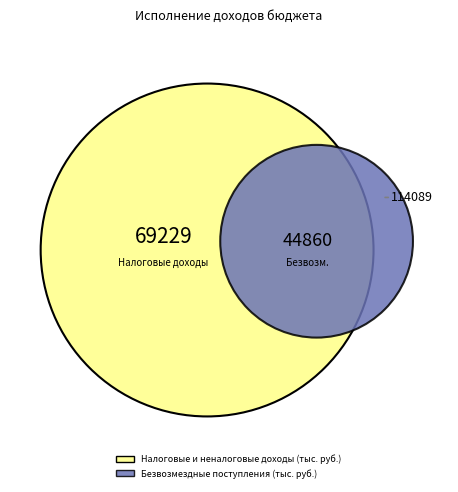

Combined, what portion of the pie is БЕЗВОЗМЕЗДНЫЕ ПОСТУПЛЕНИЯ and НАЛОГОВЫЕ И НЕНАЛОГОВЫЕ ДОХОДЫ?

100.0%